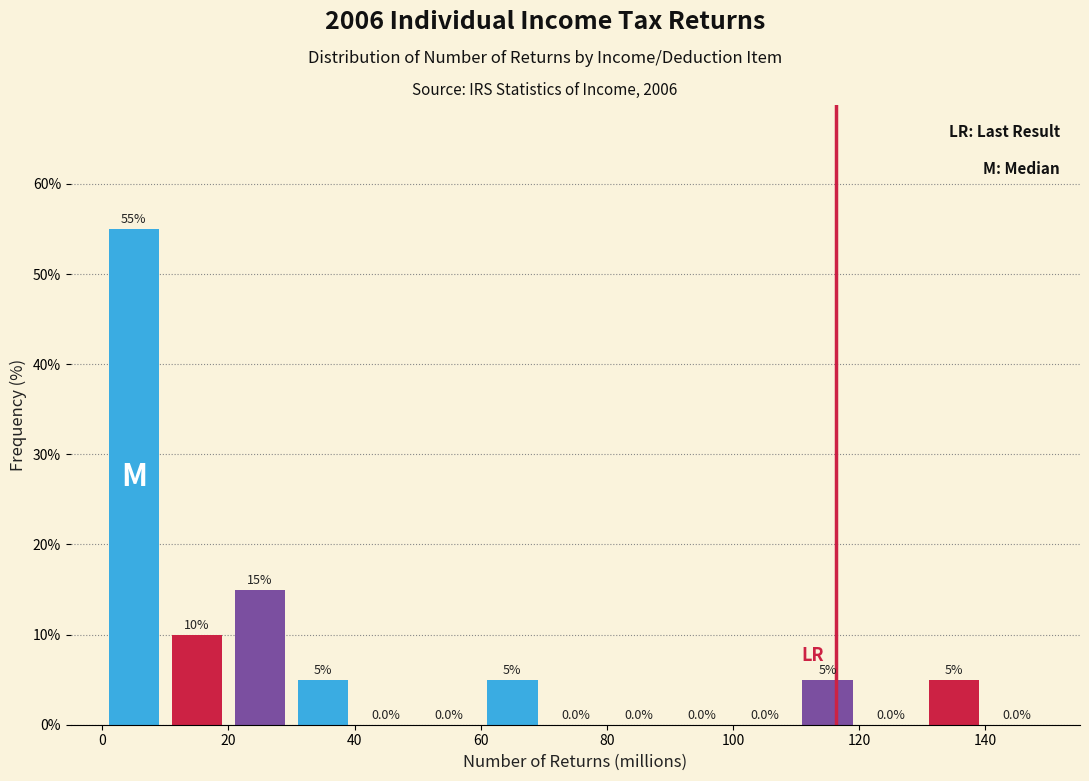

Reading left to right, transcribe this chart: for each bar, give the range it covers on the x-axis and its height.

0 to 10: 55.0
10 to 20: 10.0
20 to 30: 15.0
30 to 40: 5.0
40 to 50: 0.0
50 to 60: 0.0
60 to 70: 5.0
70 to 80: 0.0
80 to 90: 0.0
90 to 100: 0.0
100 to 110: 0.0
110 to 120: 5.0
120 to 130: 0.0
130 to 140: 5.0
140 to 150: 0.0